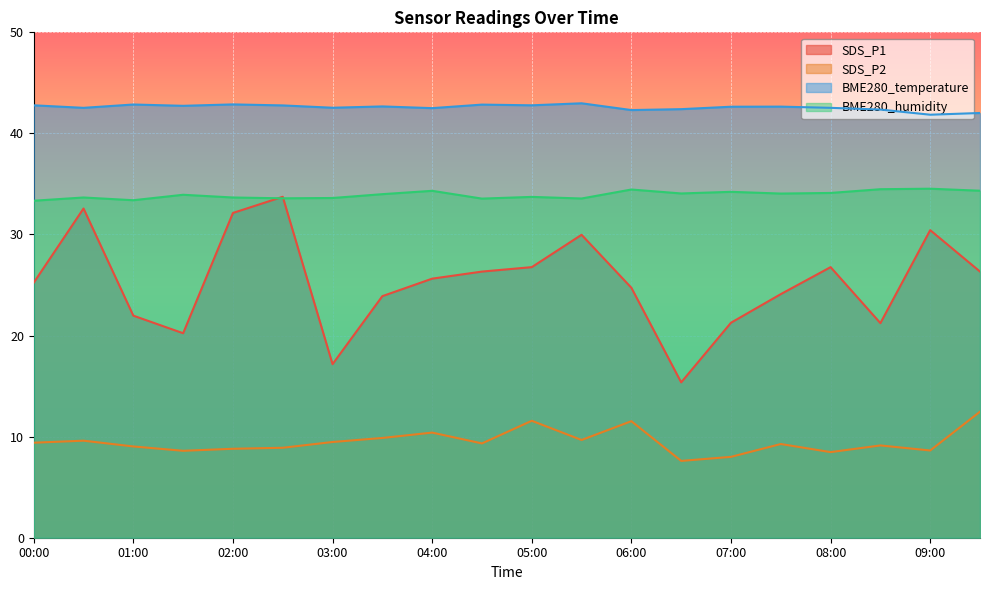

Is the value of BME280_temperature at 01:30 greater than the value of SDS_P1 at 07:00?

Yes